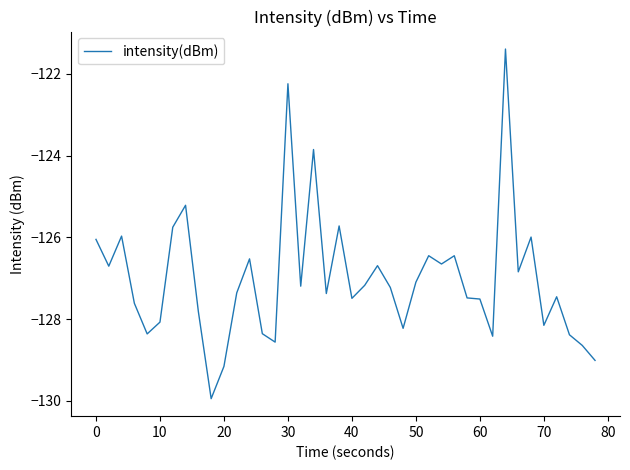

What is the maximum value shown in the chart?

-121.4